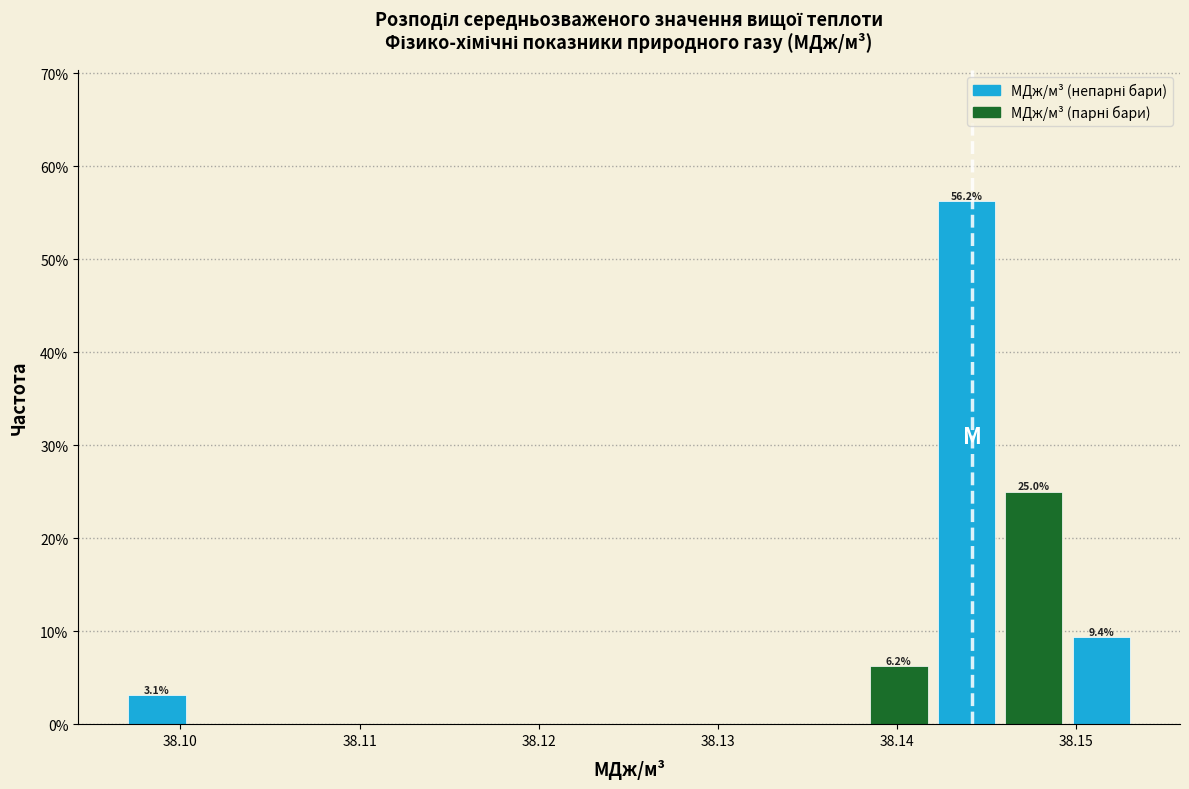

Read against the x-axis, roughly where is the centre of the tallest bar?

38.144